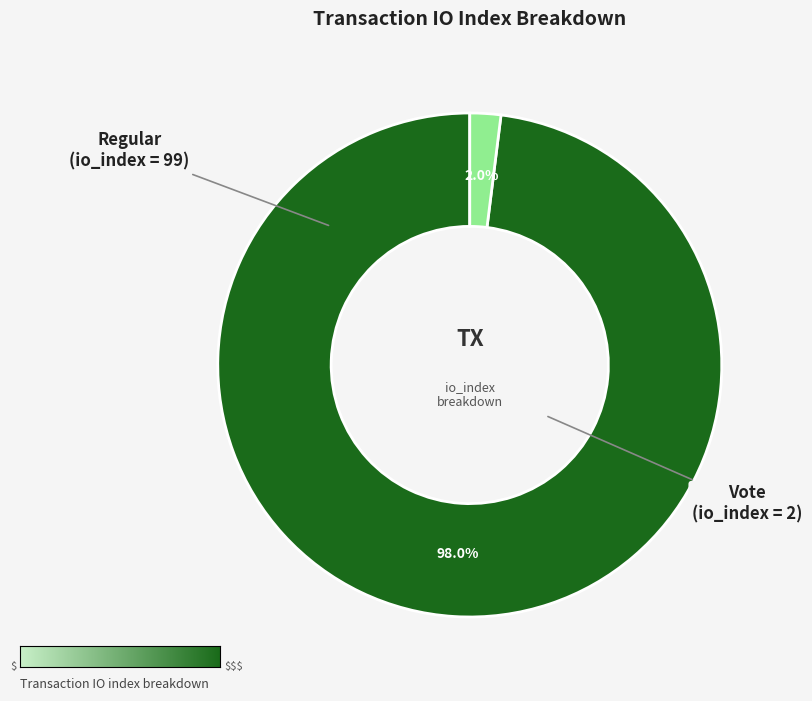

How many slices are in this pie chart?

2